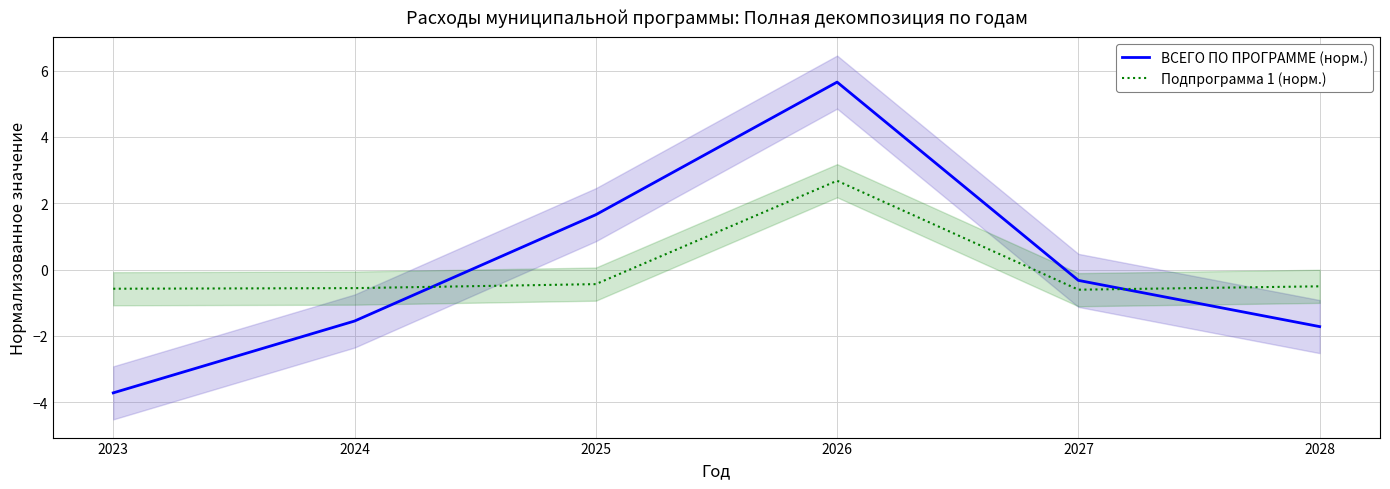

True or false: ВСЕГО ПО ПРОГРАММЕ (норм.) has more than 0 points higher than both neighbors.

True